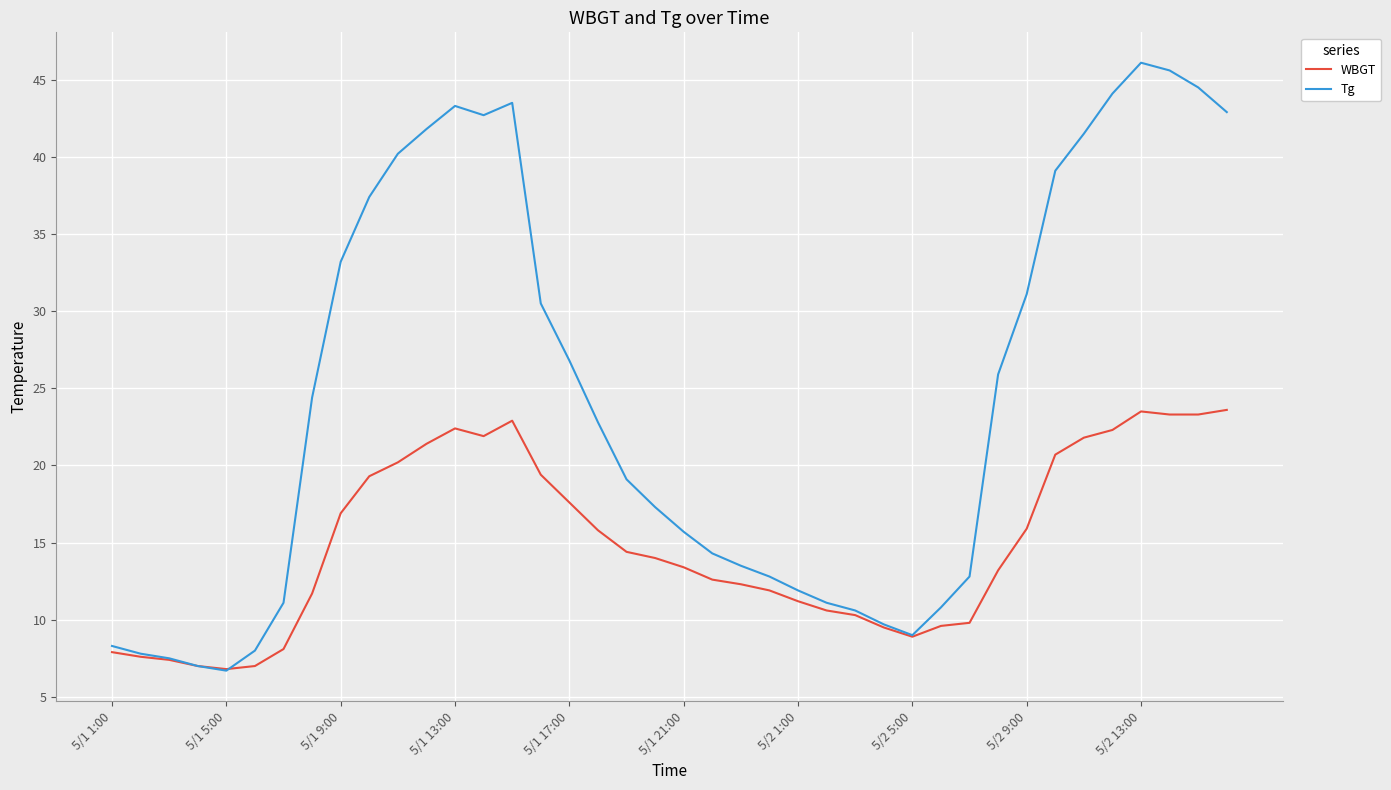

What is the lowest value of the Tg series?

6.7